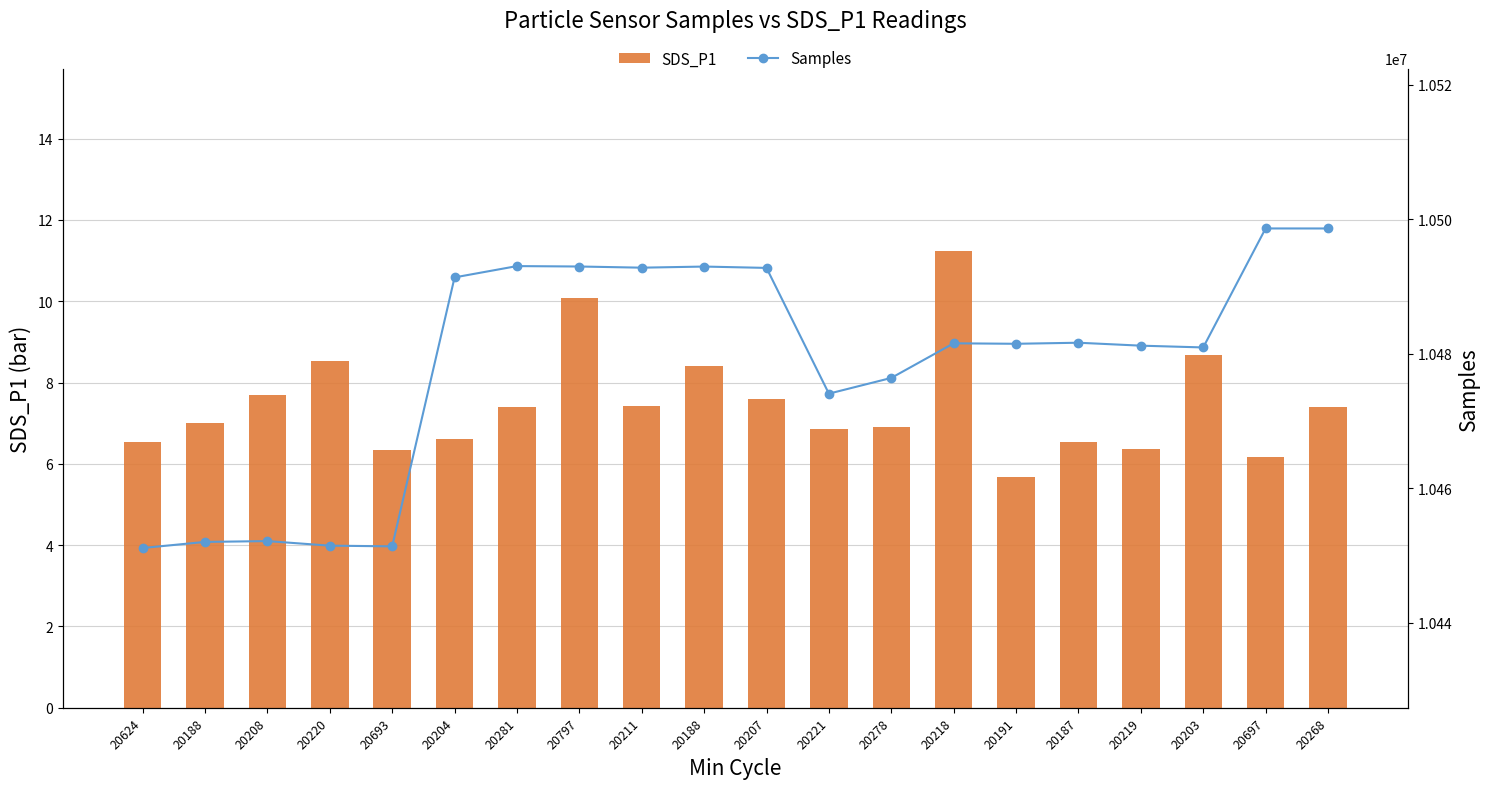

List the labels in order of SDS_P1 value, largest first.

20218, 20797, 20203, 20220, 20188, 20208, 20207, 20211, 20281, 20268, 20188, 20278, 20221, 20204, 20624, 20187, 20219, 20693, 20697, 20191